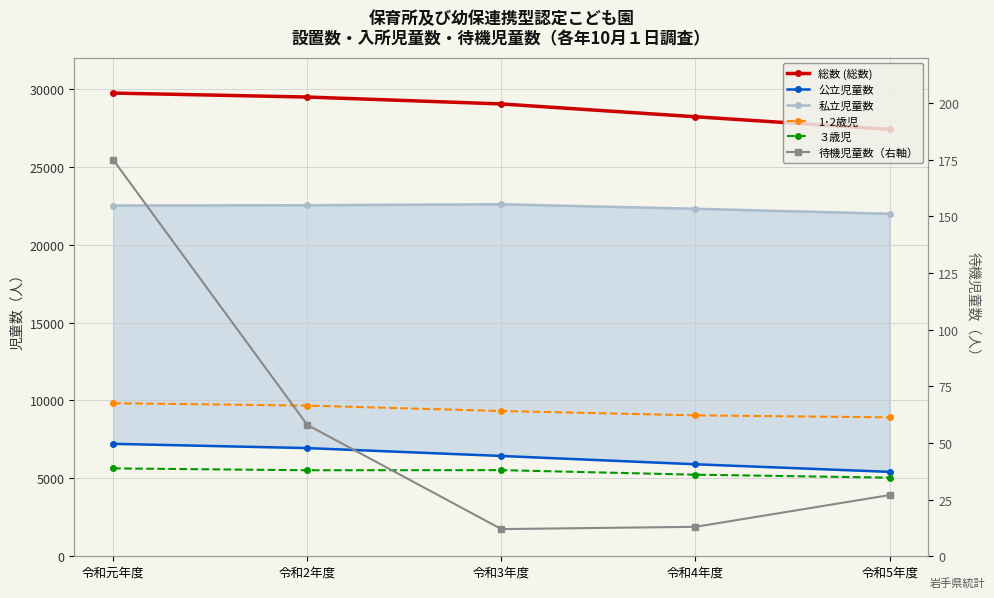

What is the value of the 公立児童数 point at the 3rd from the left?

6439